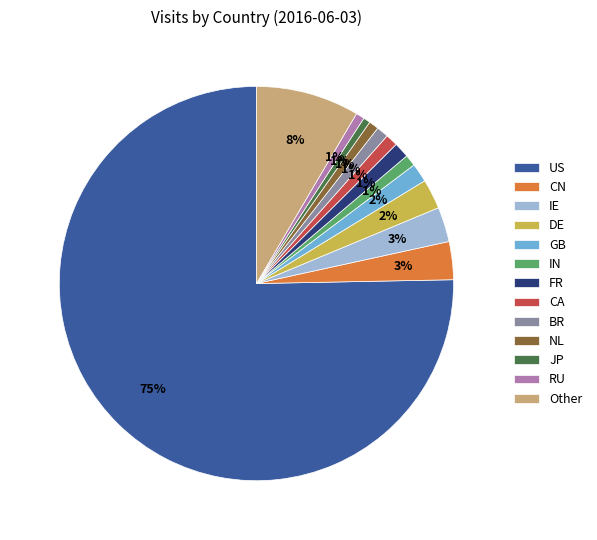

What is the ratio of the value at NL to the value at CN?

0.3